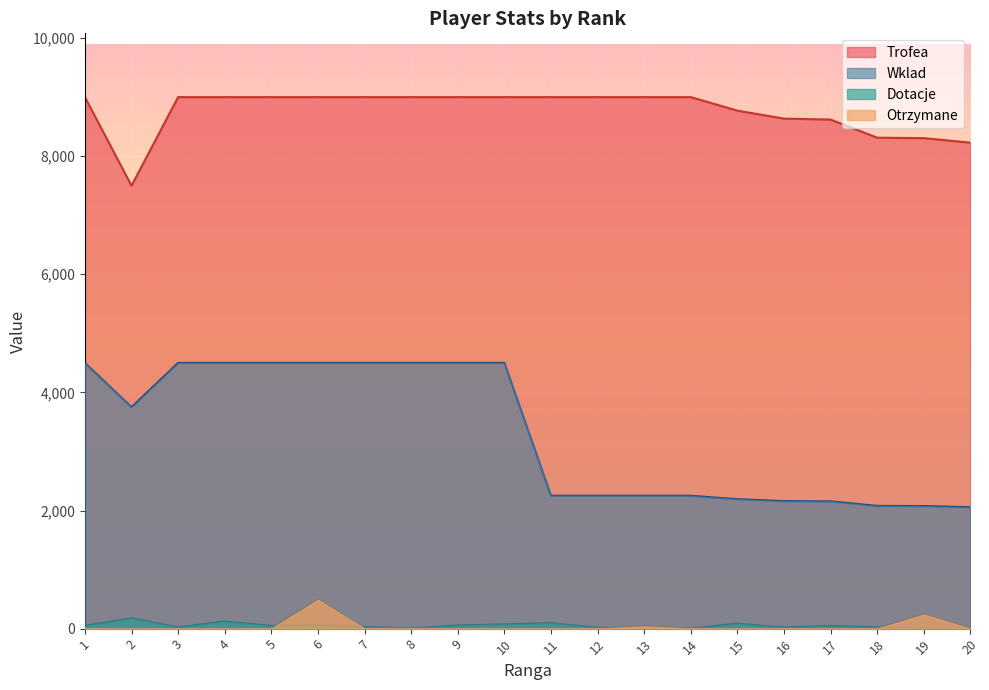

In Otrzymane, how many points are higher than both neighbors (excluding endpoints)?

3